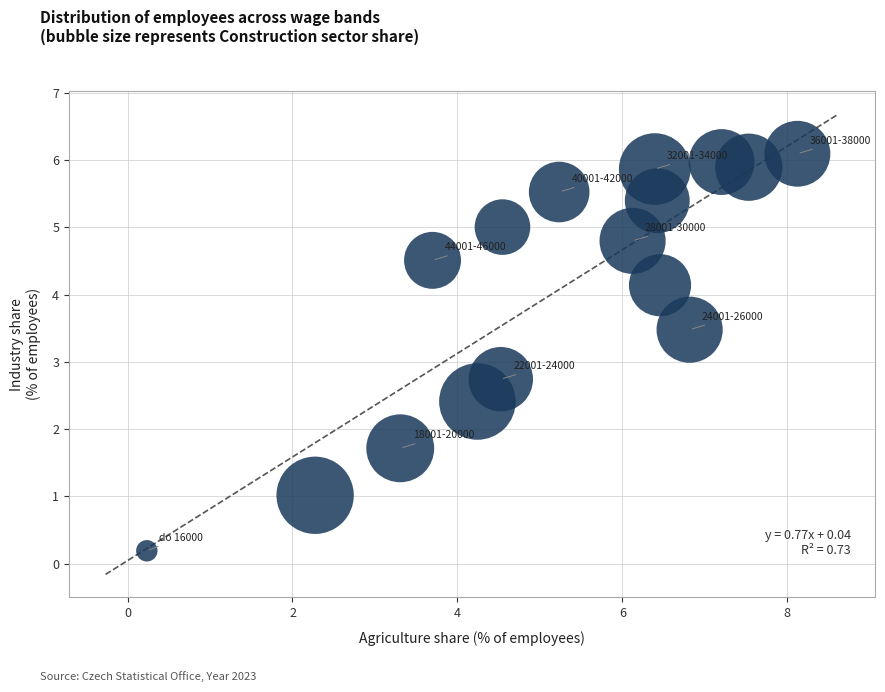

What is the range of X values (max minus min)?

7.9